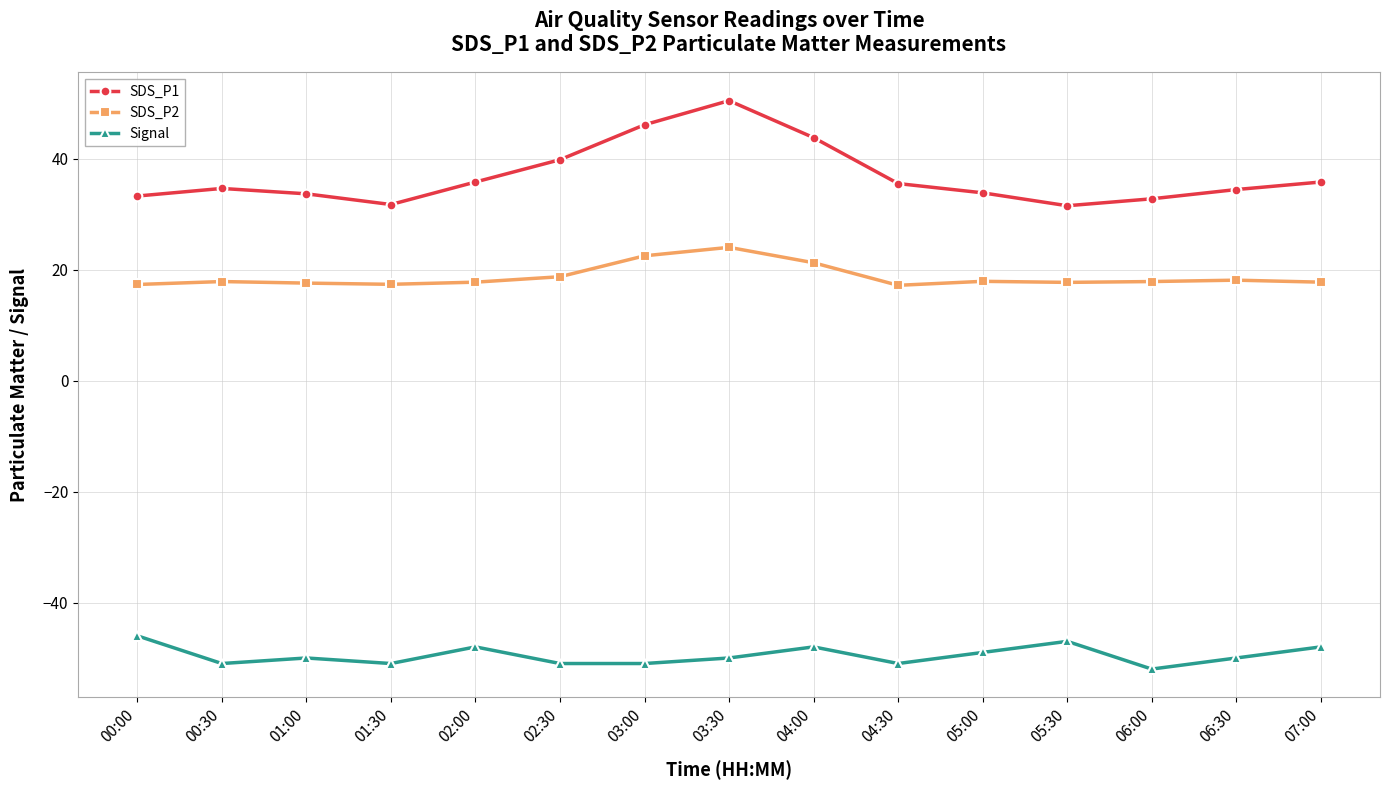

How many series are shown in this chart?

3